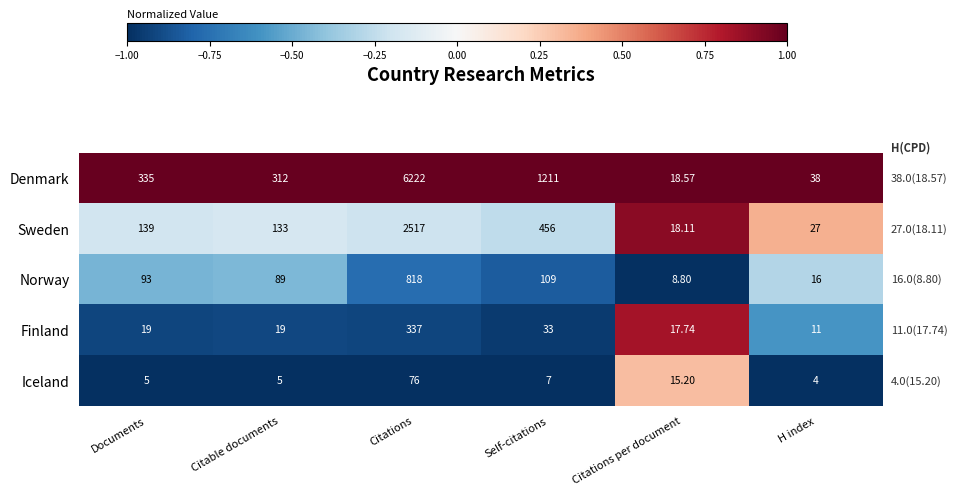

What is the spread (max minus min) of values at Citable documents?

307.0